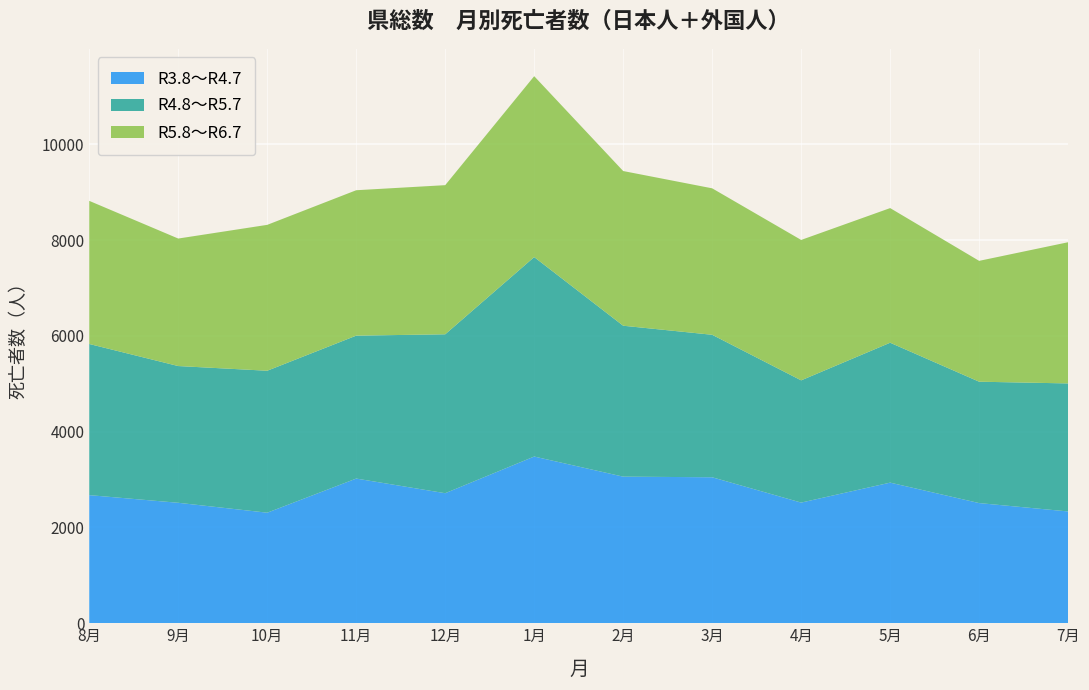

Reading left to right, transcribe all the data shown in this chart.

R3.8～R4.7: 2676	2516	2309	3022	2716	3482	3062	3049	2520	2937	2510	2335
R4.8～R5.7: 3157	2856	2965	2985	3319	4166	3152	2976	2553	2922	2535	2674
R5.8～R6.7: 2989	2663	3047	3037	3115	3778	3231	3059	2933	2812	2524	2949